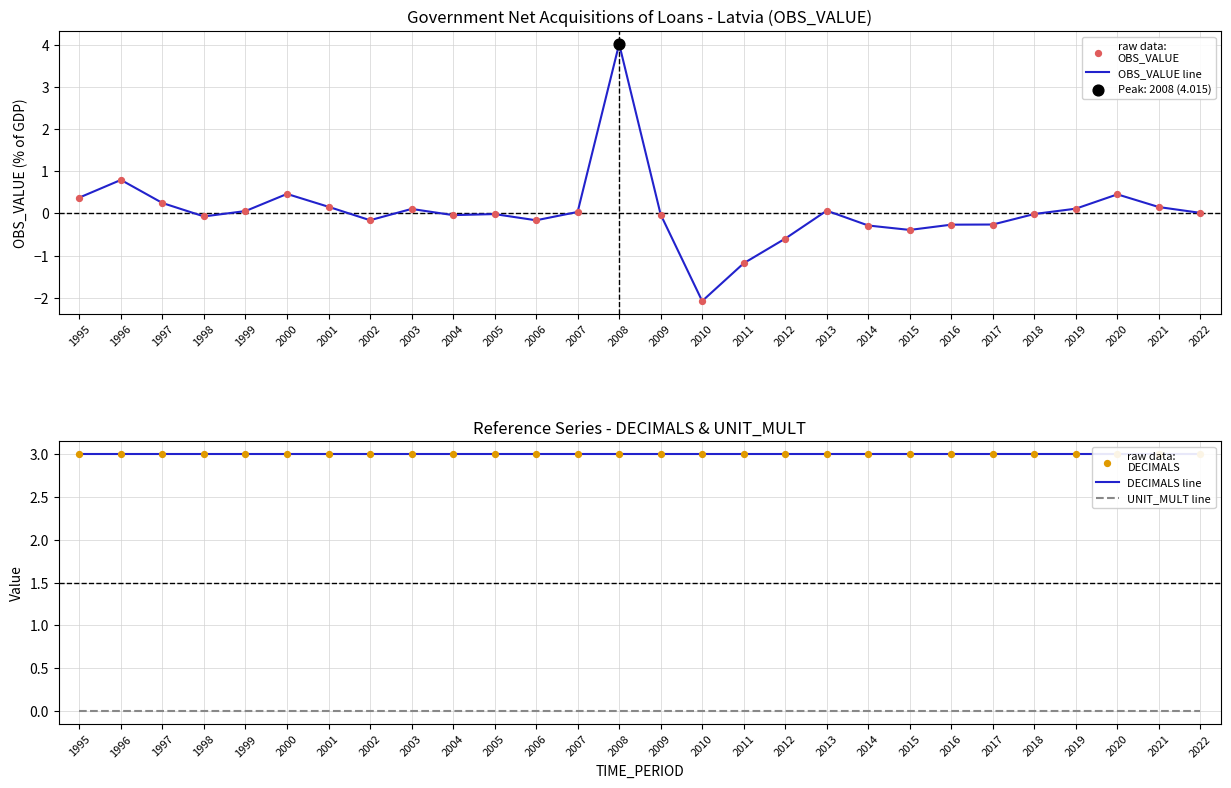

Which series reaches the maximum Y coordinate?

OBS_VALUE line